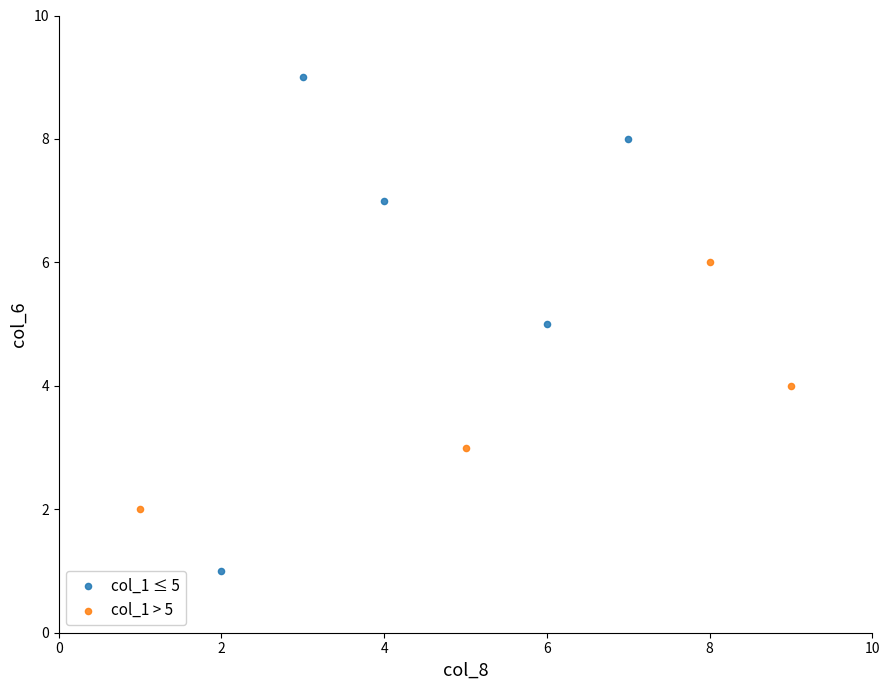

Which series reaches the maximum Y coordinate?

col_1 ≤ 5